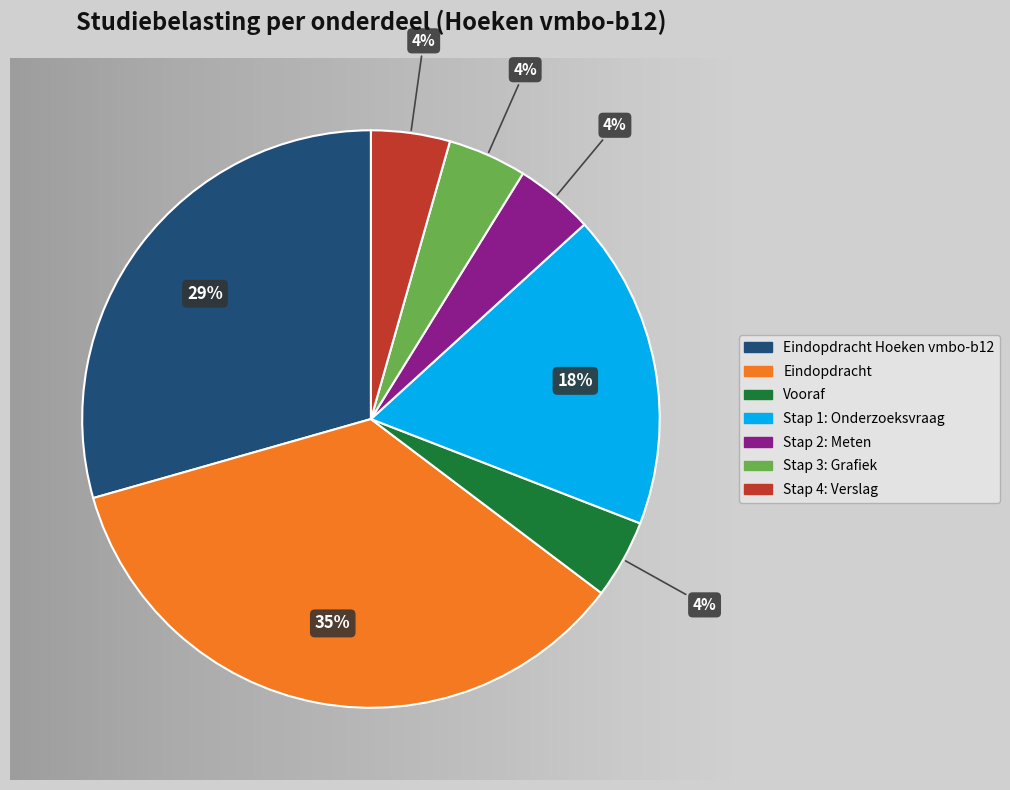

To the nearest percent, what percentage of the pie is Stap 2: Meten?

4%